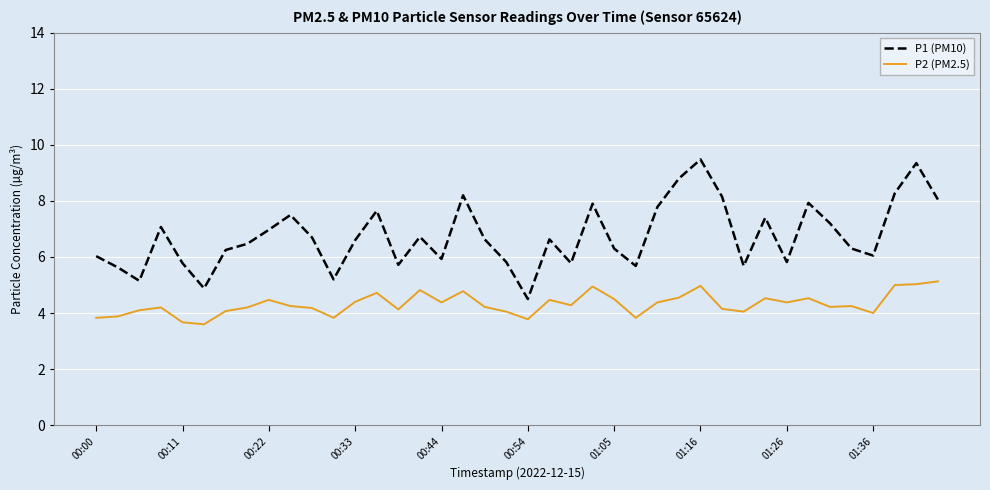

Which series has the largest range (max minus min)?

P1 (PM10)